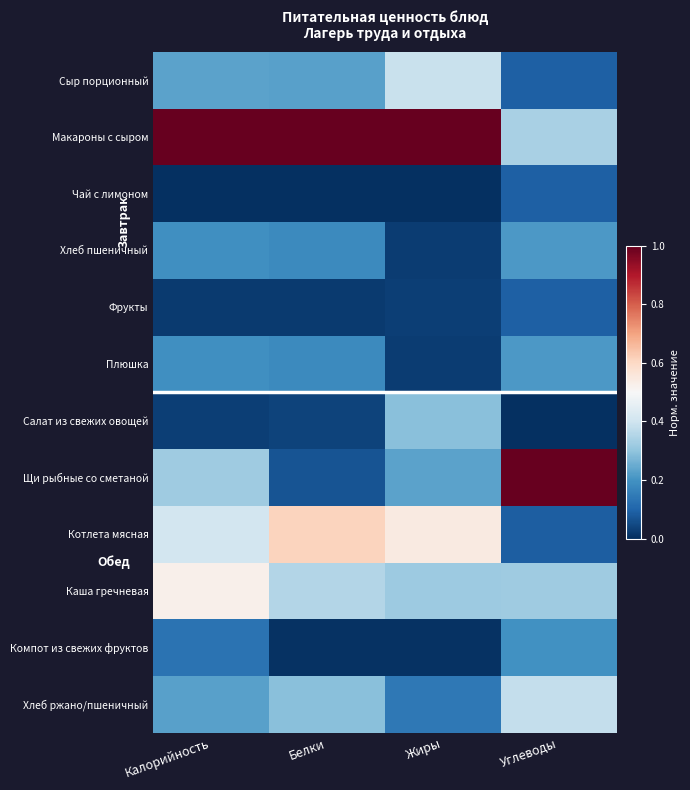

Which has a higher value, Жиры or Белки?

Жиры